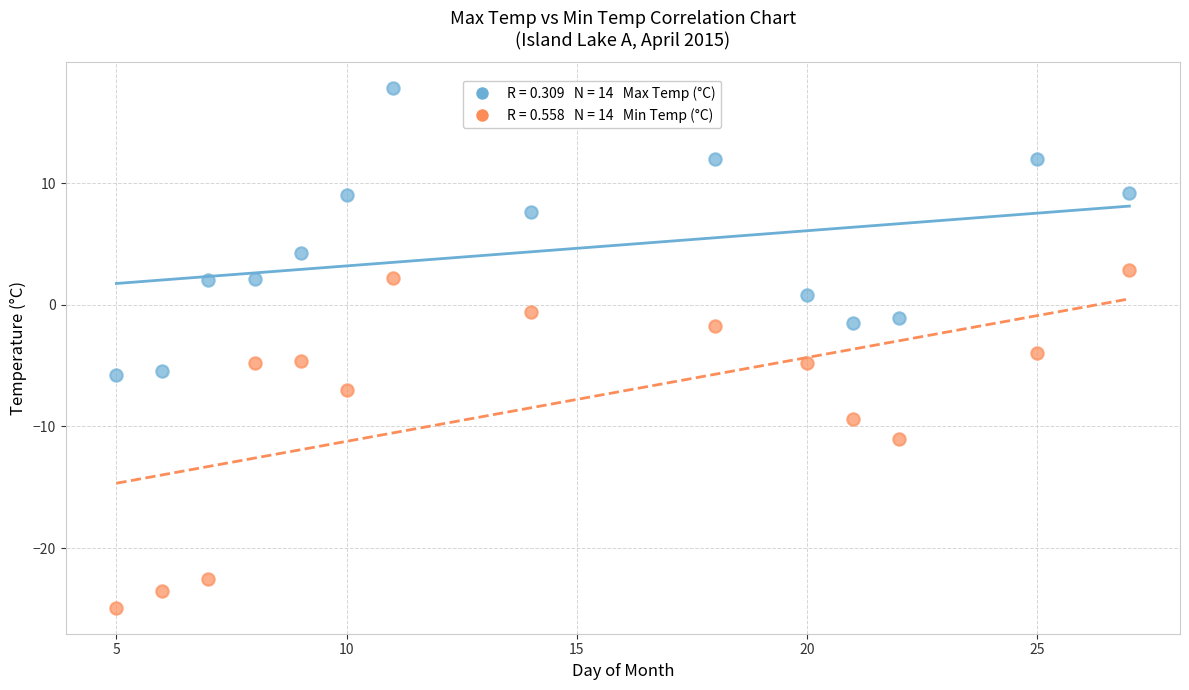

Across all data points, what is the range of X values (max minus min)?

22.0